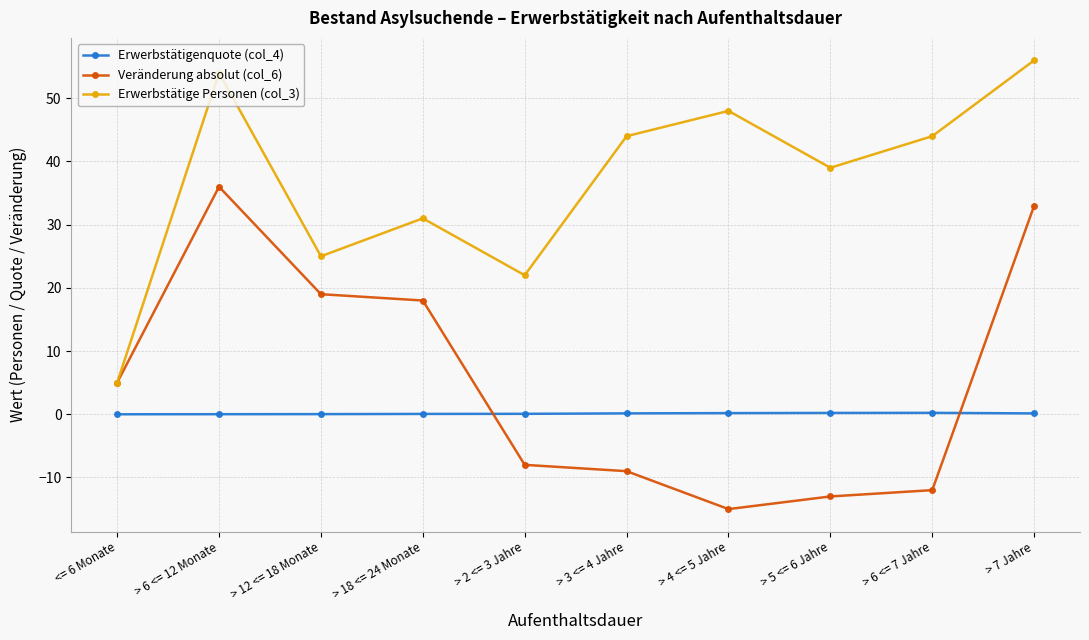

What is the average value of the Veränderung absolut (col_6) series?

5.4